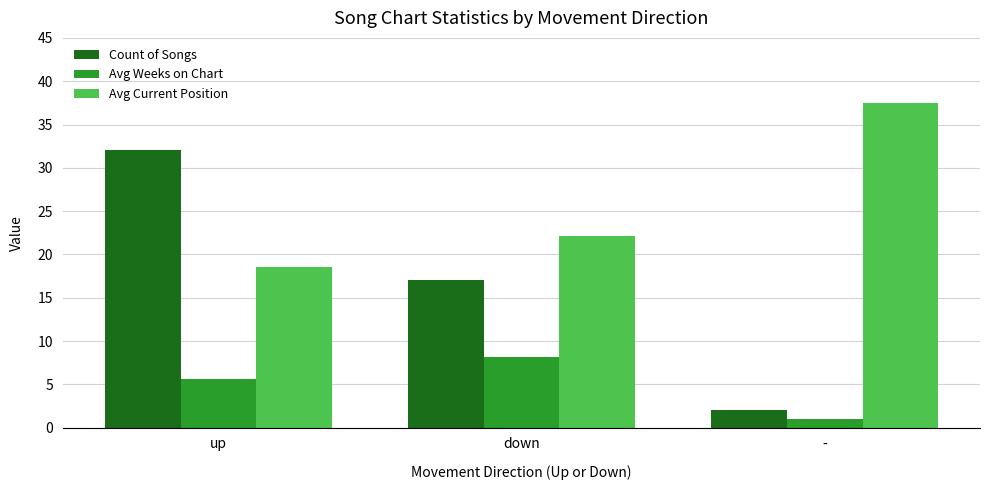

At which label does Count of Songs first exceed 17?

up